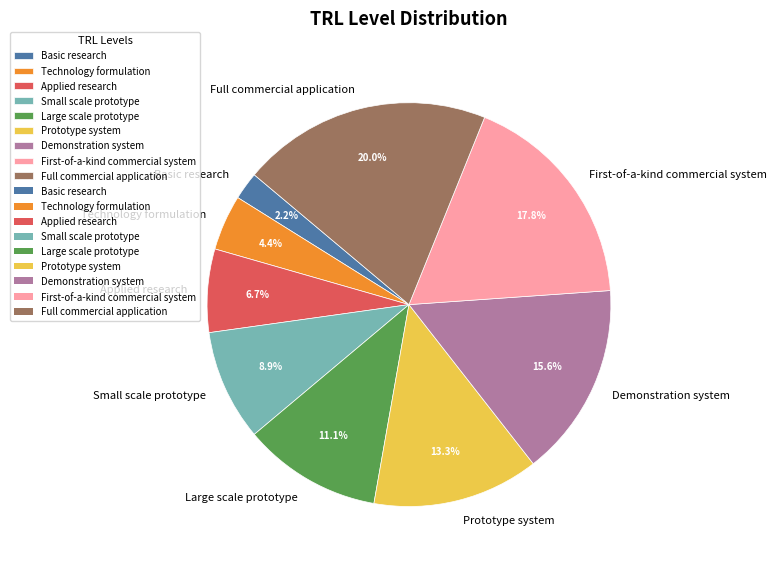

The Full commercial application slice represents 20% of the pie. True or false?

True